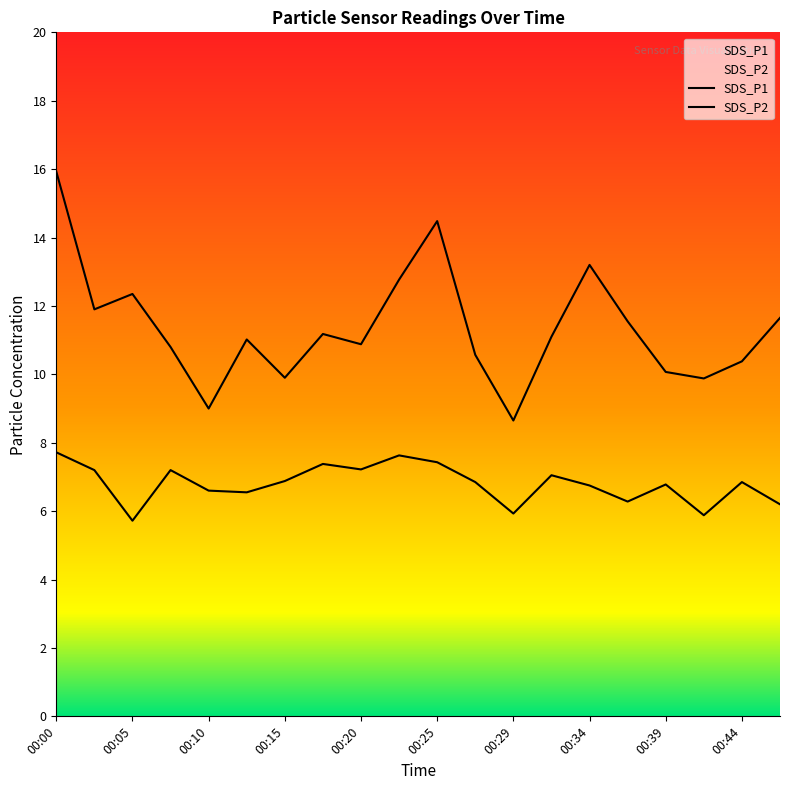

At 00:34, list the series in order from smallest to largest.

SDS_P2, SDS_P1